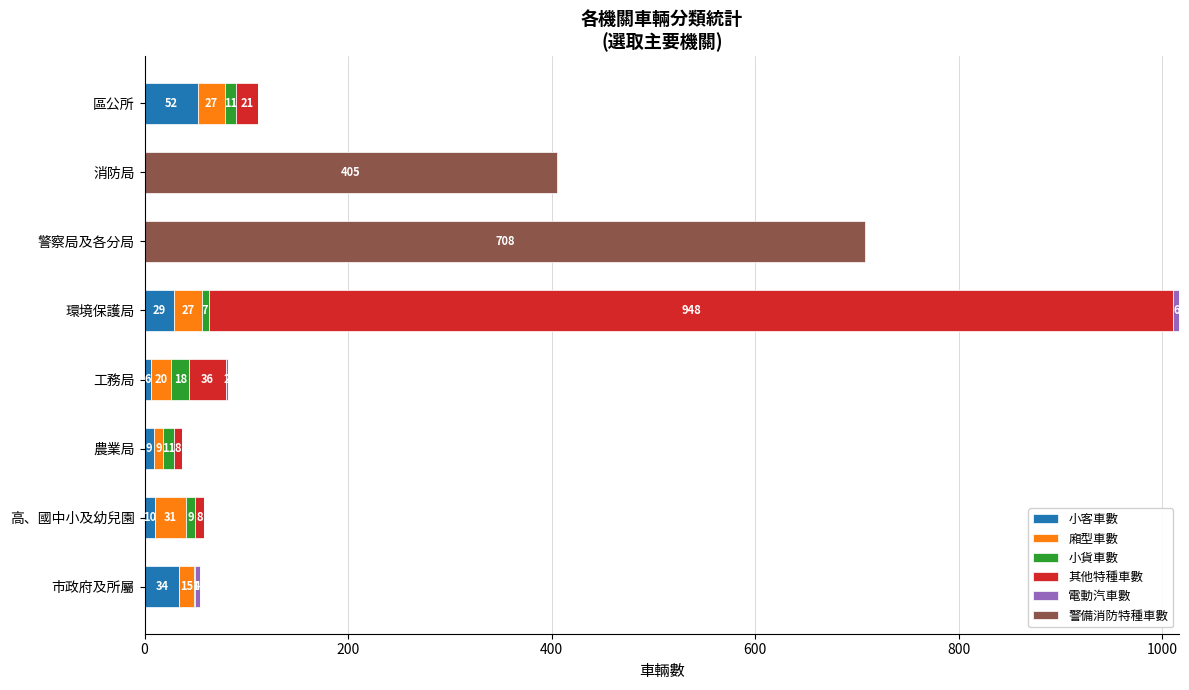

What is the maximum value for 小客車數?

52